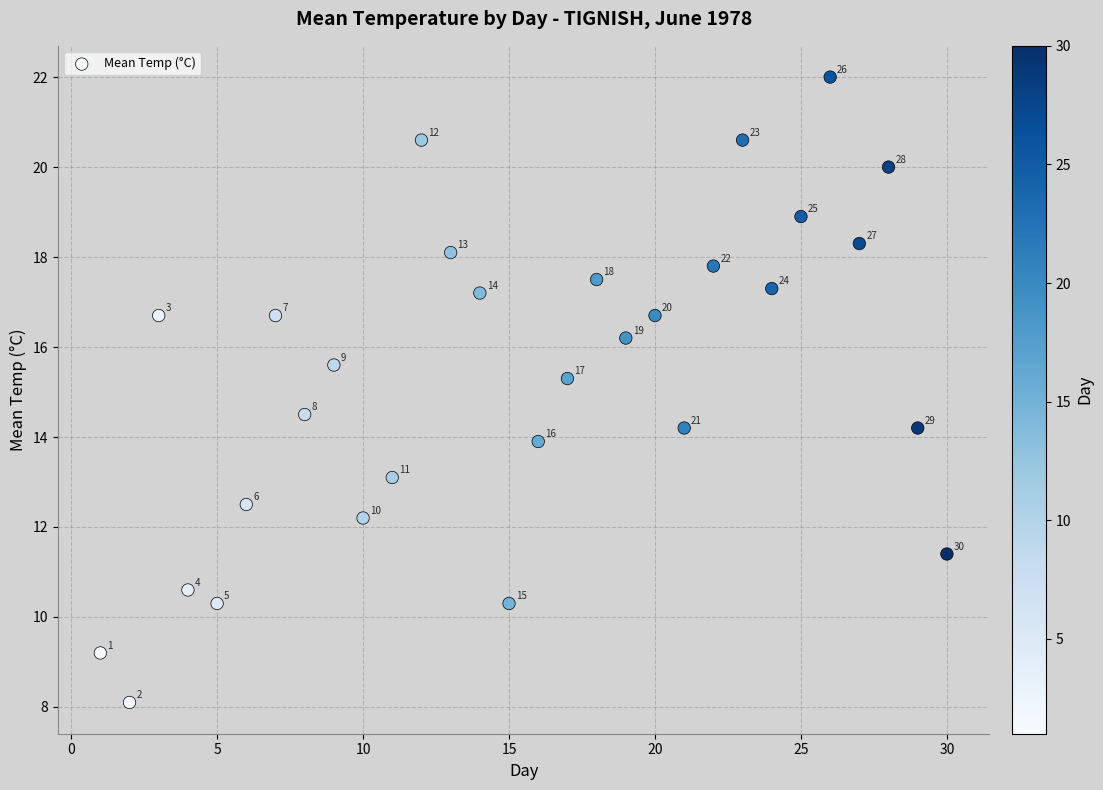

What is the range of X values (max minus min)?

29.0